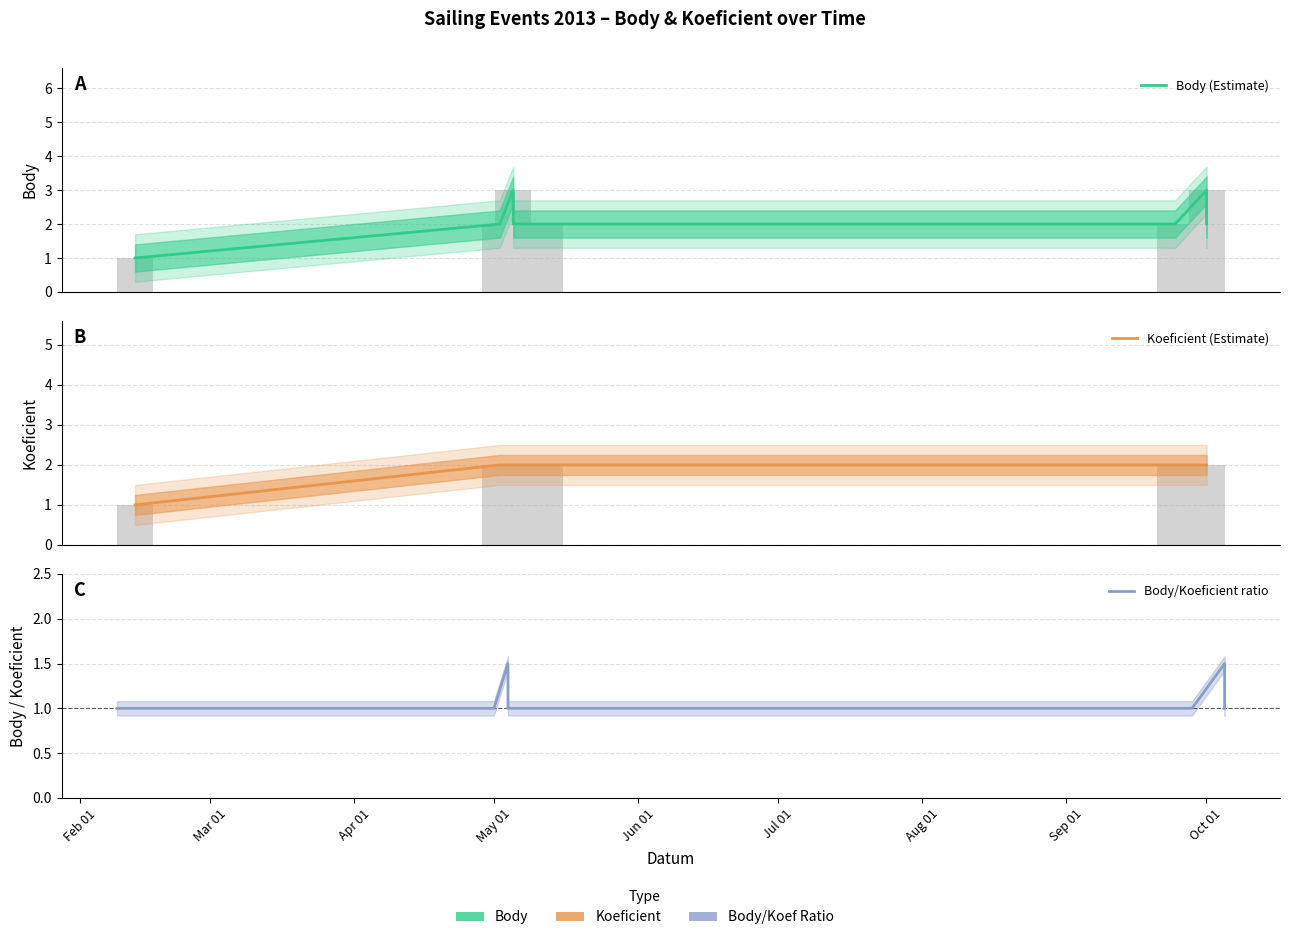

Count the Koeficient (Estimate) values in the range 2 to 3.

7